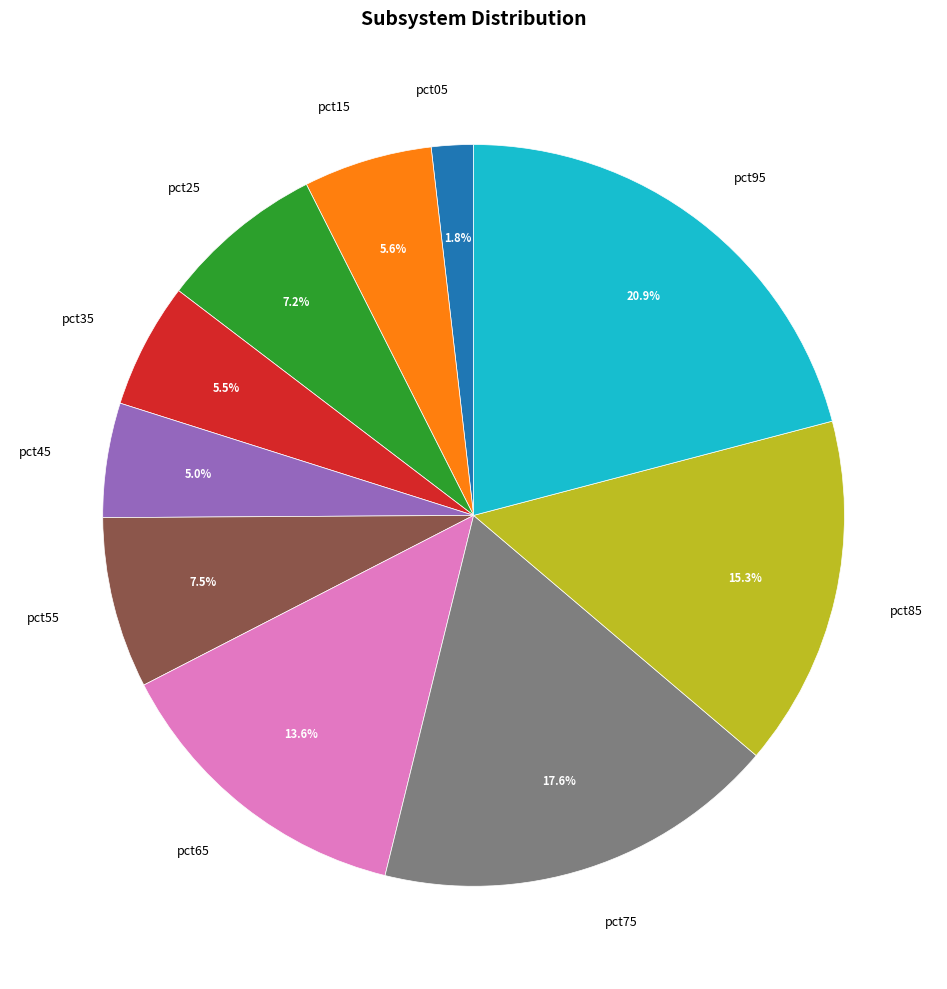

How much of the chart is everything except pct35?

94.5%